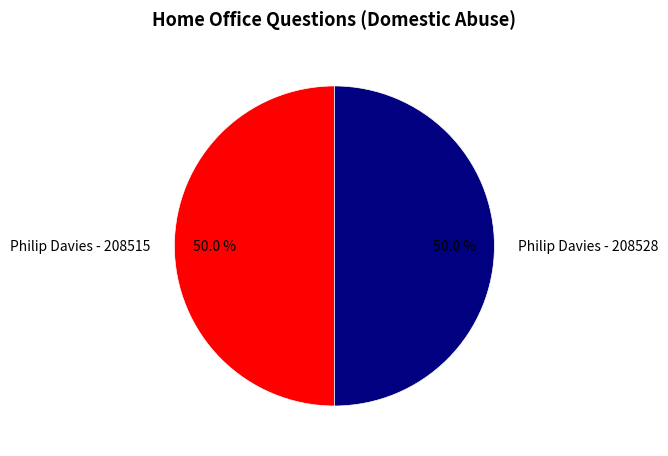

To the nearest percent, what portion does Philip Davies - 208515 represent?

50%